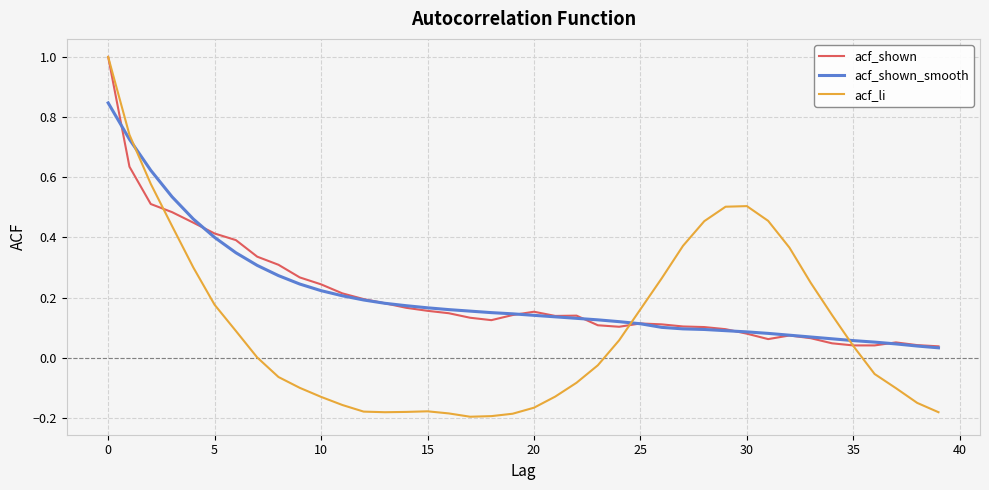

Which series has the largest range (max minus min)?

acf_li